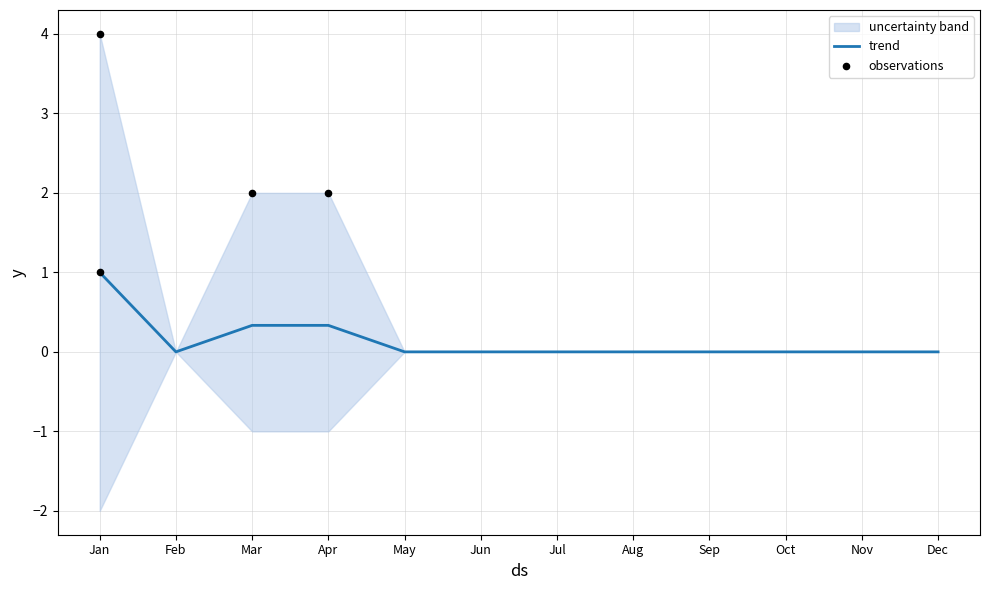

The trend series shows -0.7 at Sep. True or false?

False